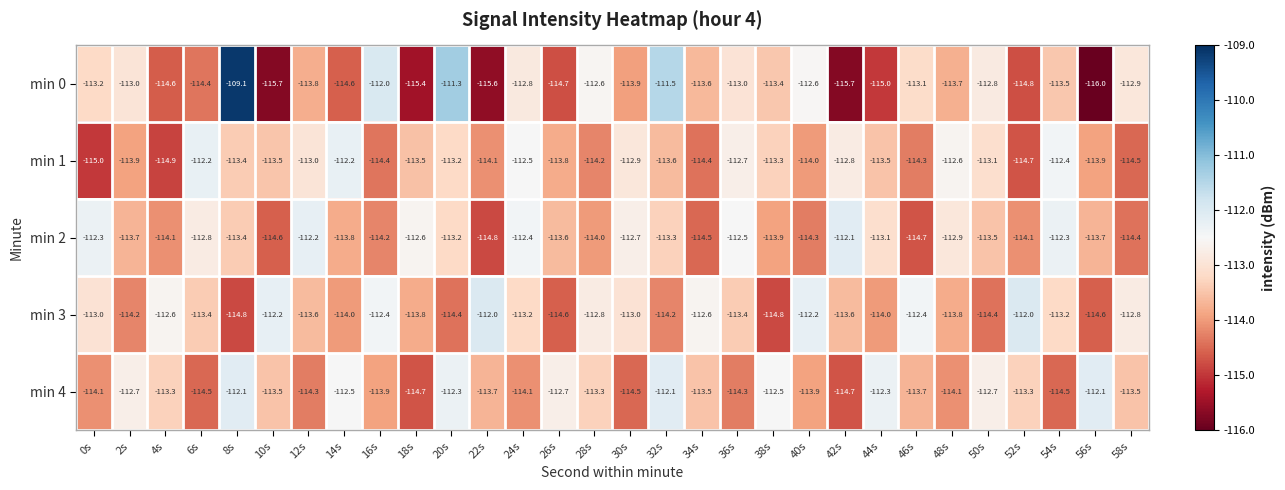

How many categories are shown in the chart?

30